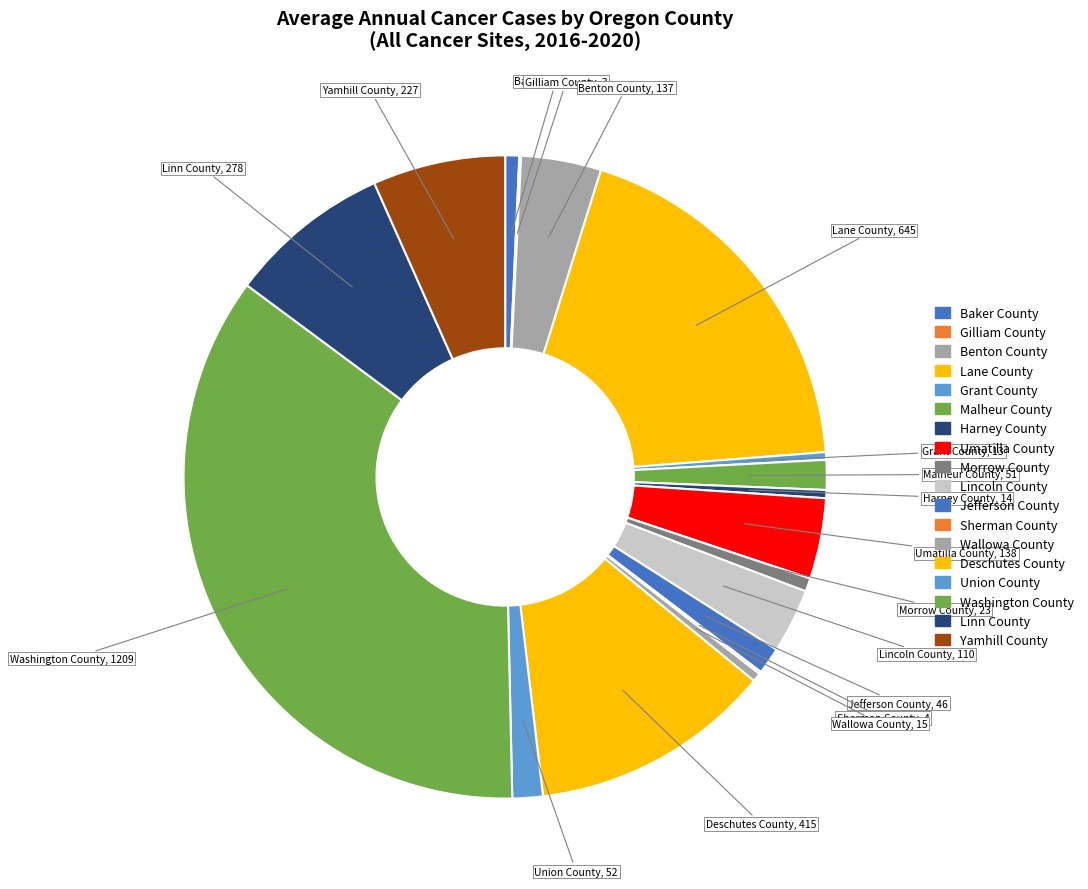

Between Gilliam County and Morrow County, which is larger?

Morrow County